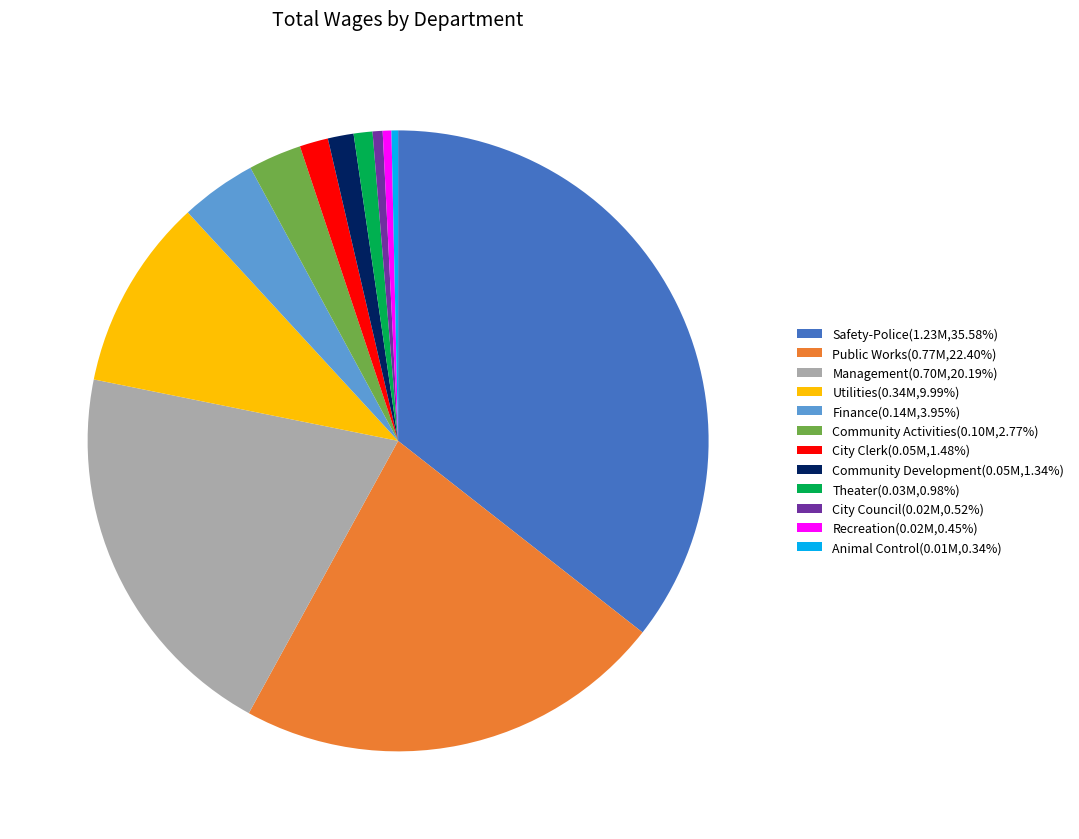

Do Public Works(0.77M,22.40%) and Finance(0.14M,3.95%) together represent more than half of the pie?

No